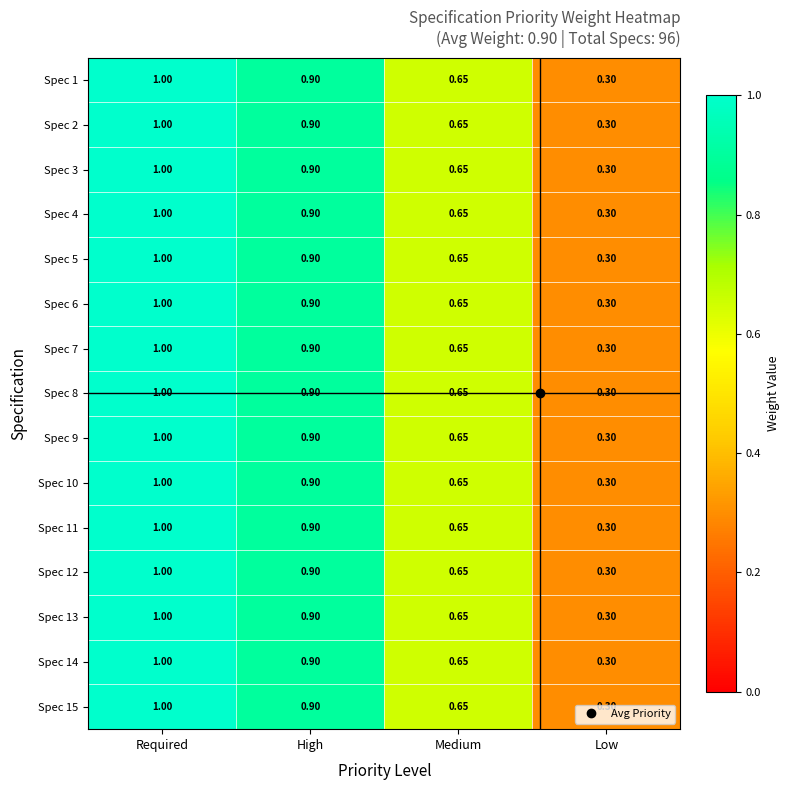

Is the value of Spec 10 at High greater than the value of Spec 3 at Low?

Yes